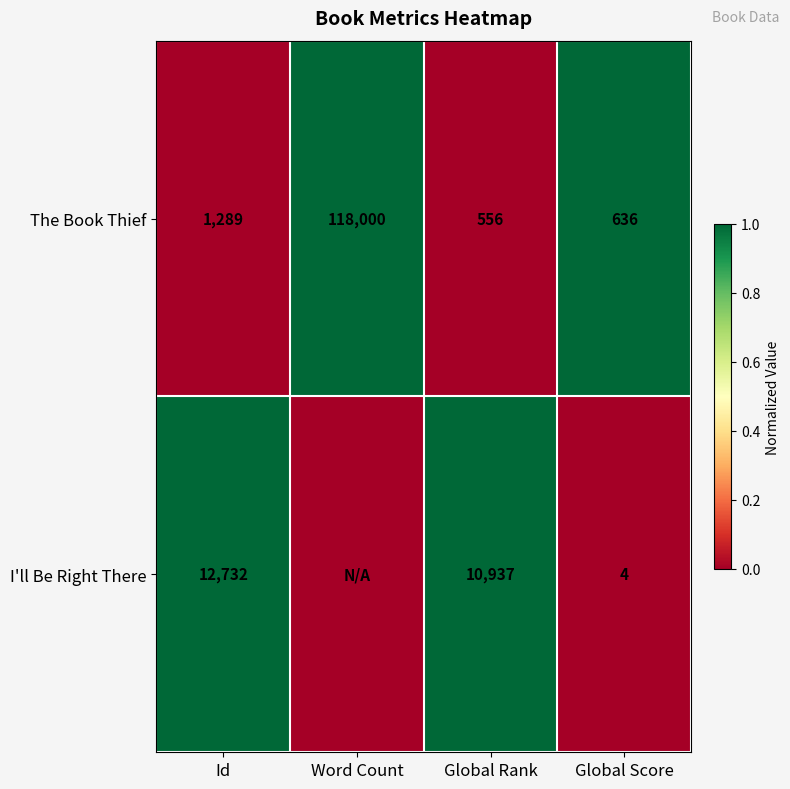

At how many categories does at least one series exceed 0?

4